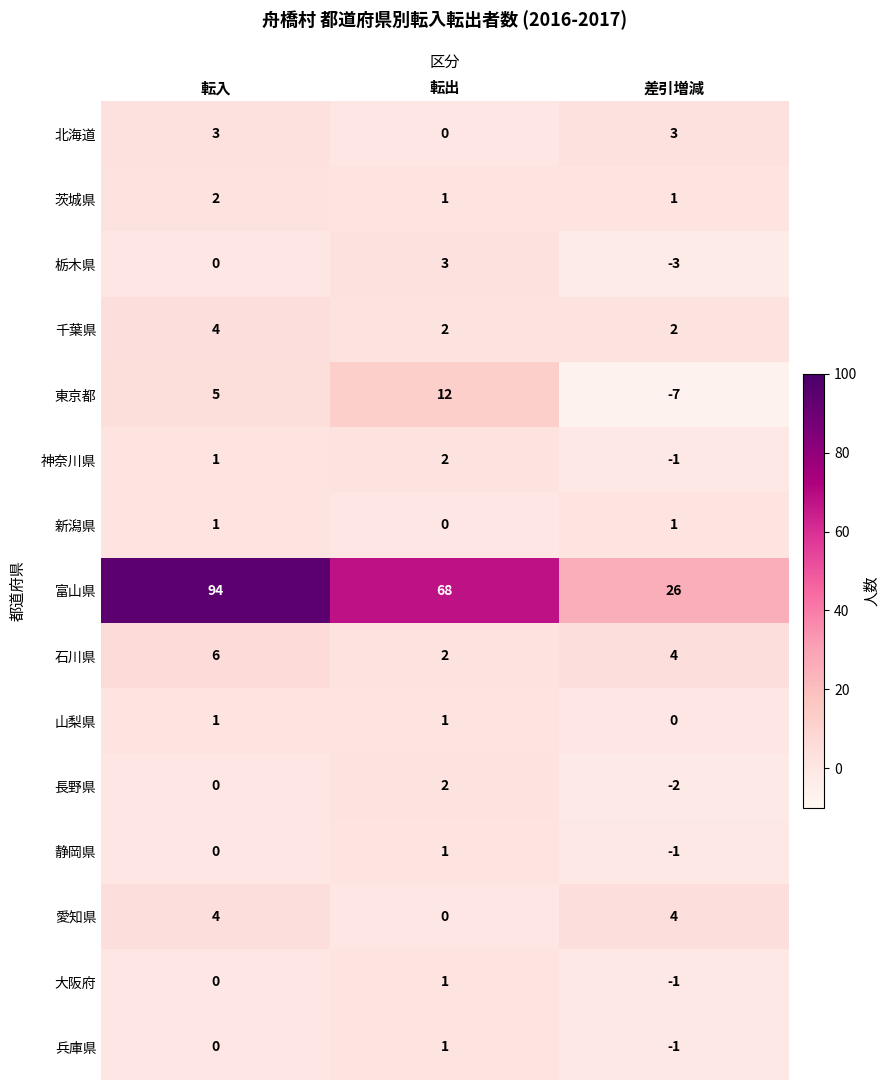

At which category is the sum across all series the highest?

転入